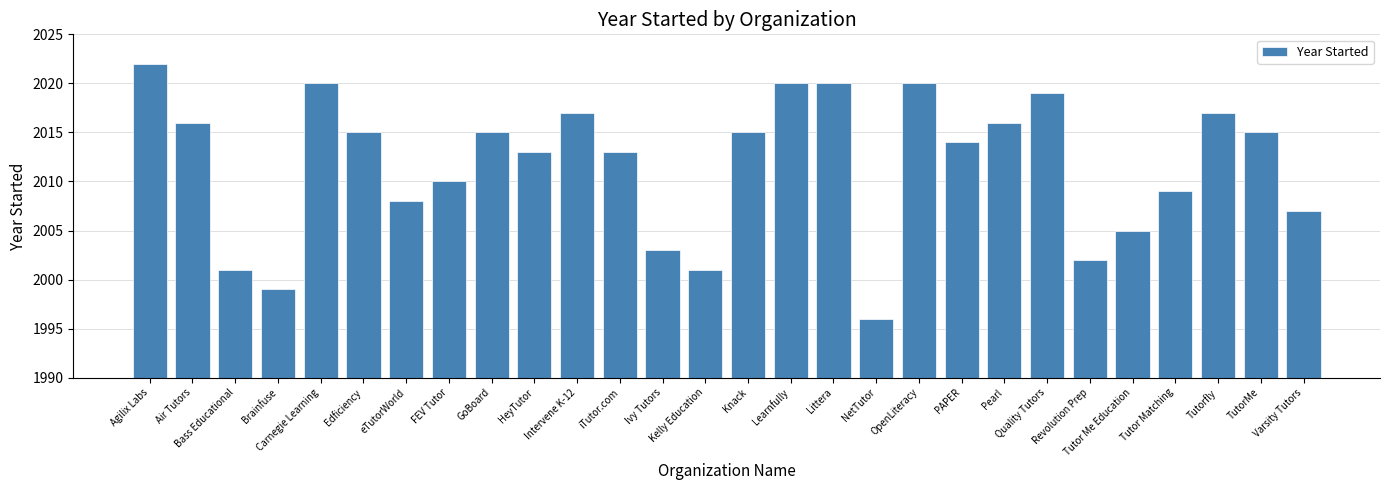

What is the value of the 2nd bar from the left?

2016